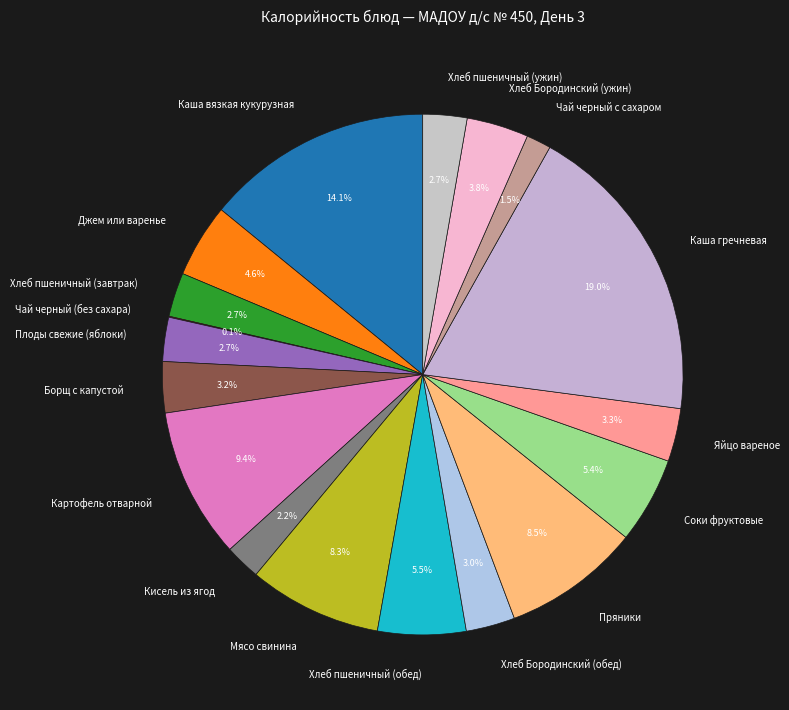

What percentage do Чай черный с сахаром and Борщ с капустой together represent?

4.7%